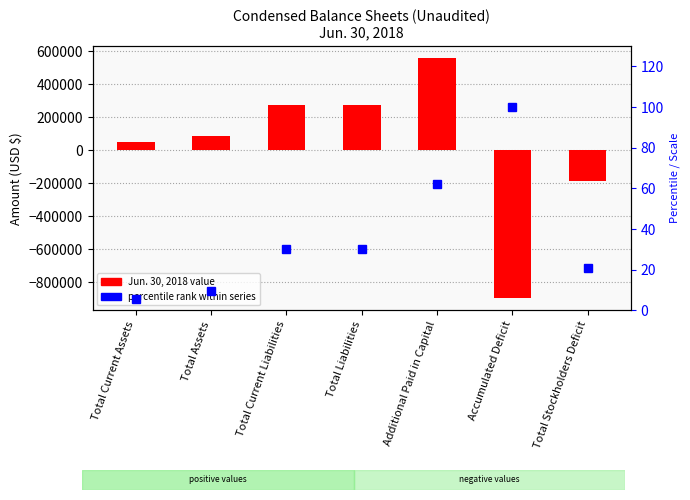

What value does the Jun. 30, 2018 series have at Total Current Liabilities?

272968.0